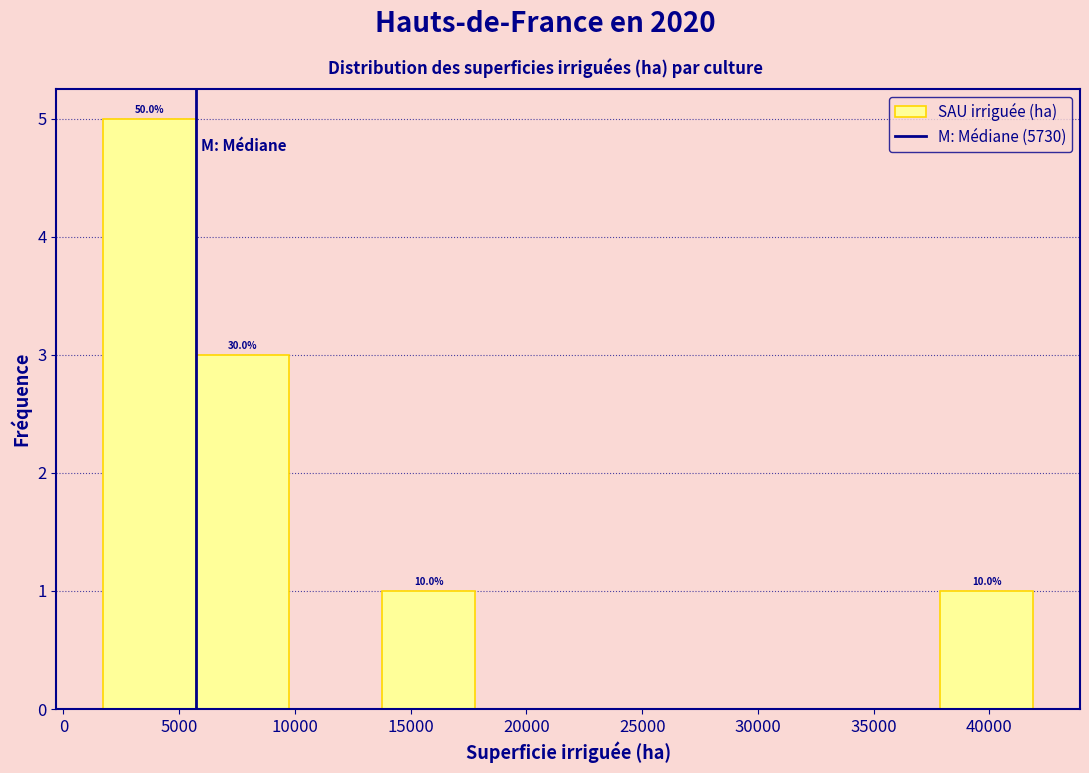

Which range on the x-axis has the tallest bar?

1500 to 5500